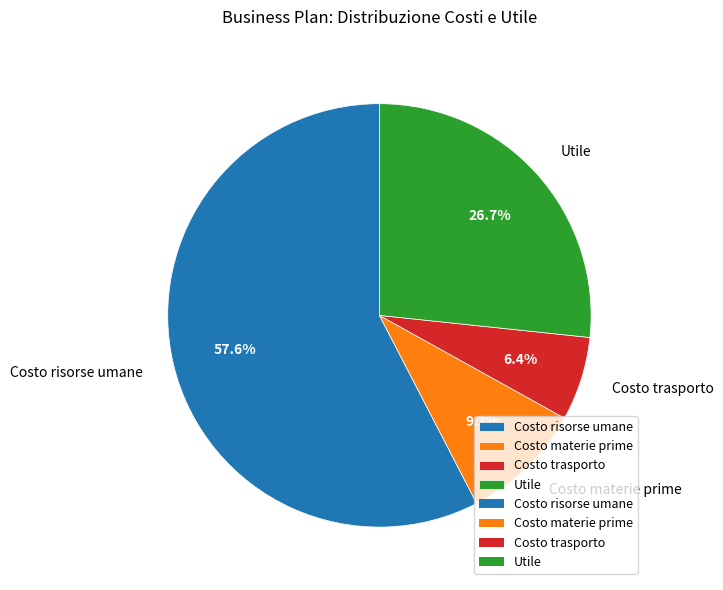

Is there a majority slice in this chart?

Yes